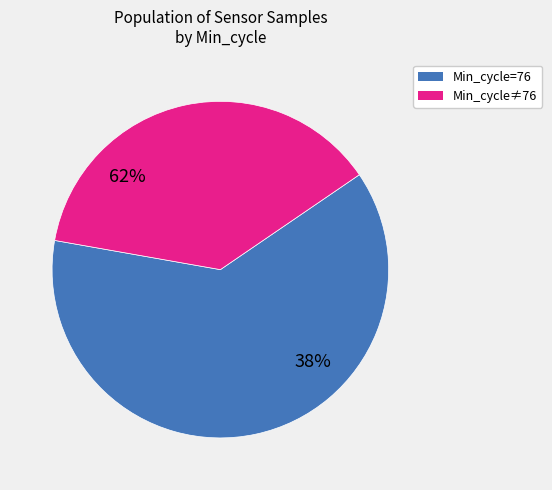

Do 76 and 76 together represent more than half of the pie?

No